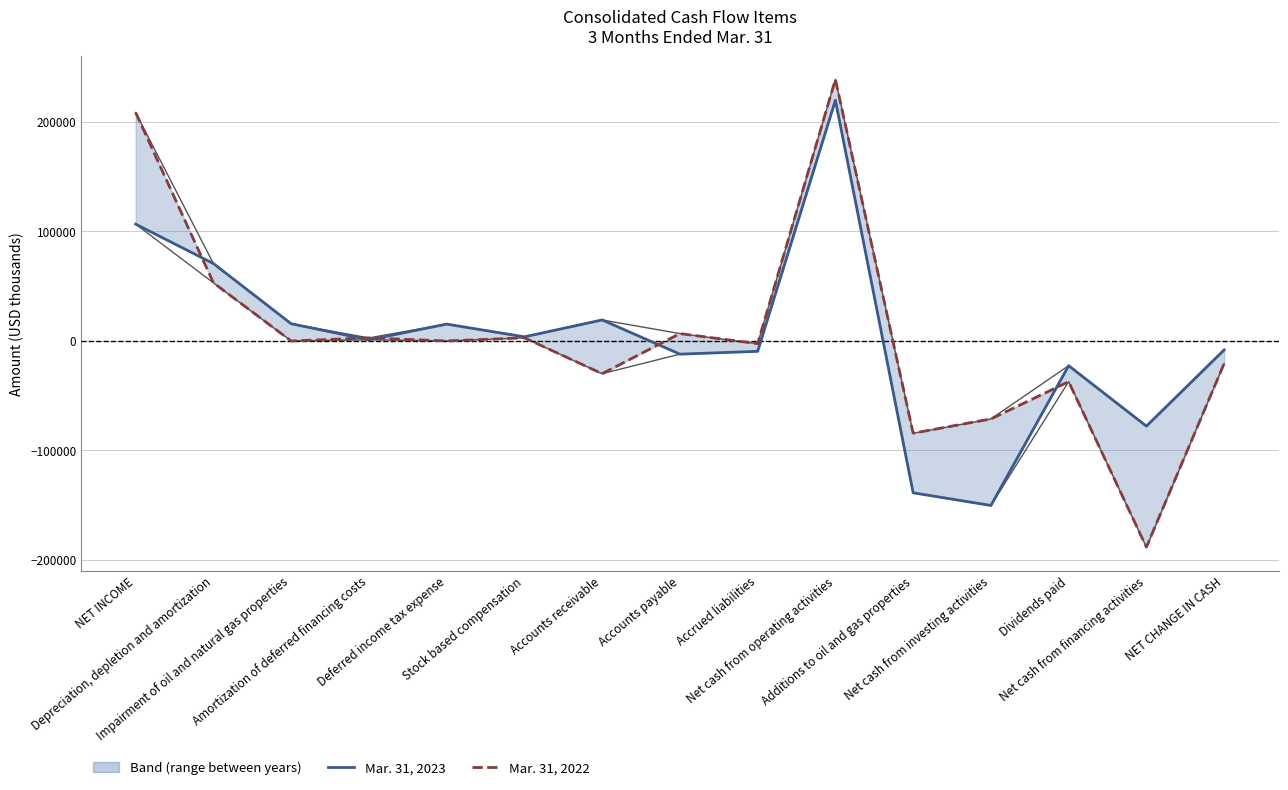

List the series in order of their peak value, lowest first.

Mar. 31, 2023, Mar. 31, 2022